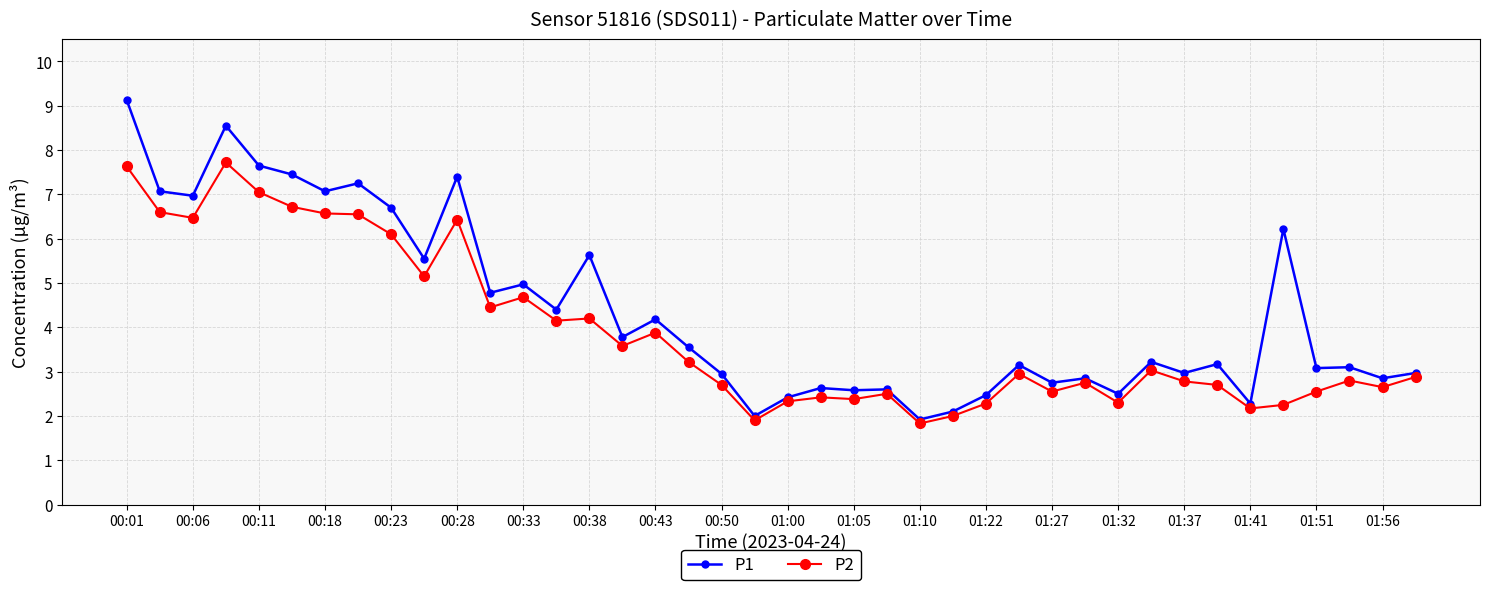

Rank the series by their maximum value, from lowest to highest.

P2, P1